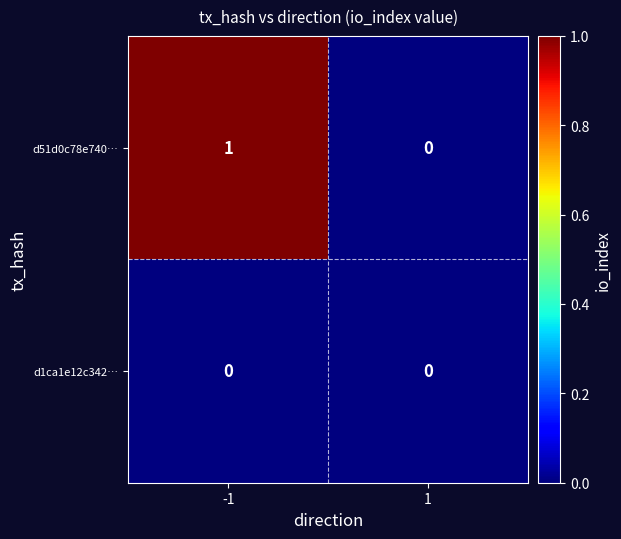

Count the number of categories in the chart.

2